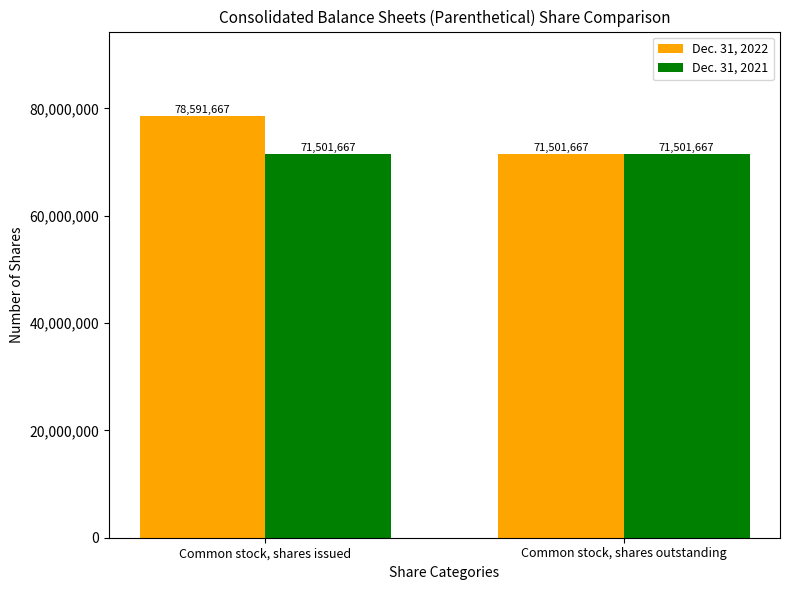

Which series has the largest range (max minus min)?

Dec. 31, 2022